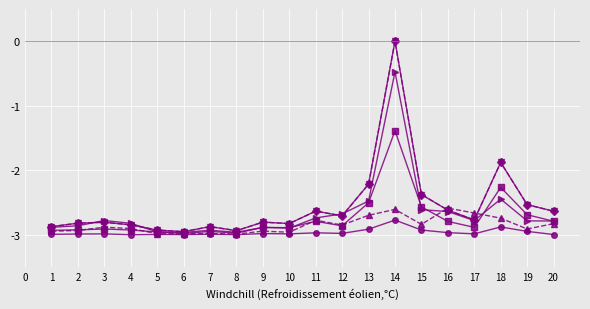

Does the chart have visible grid lines?

Yes